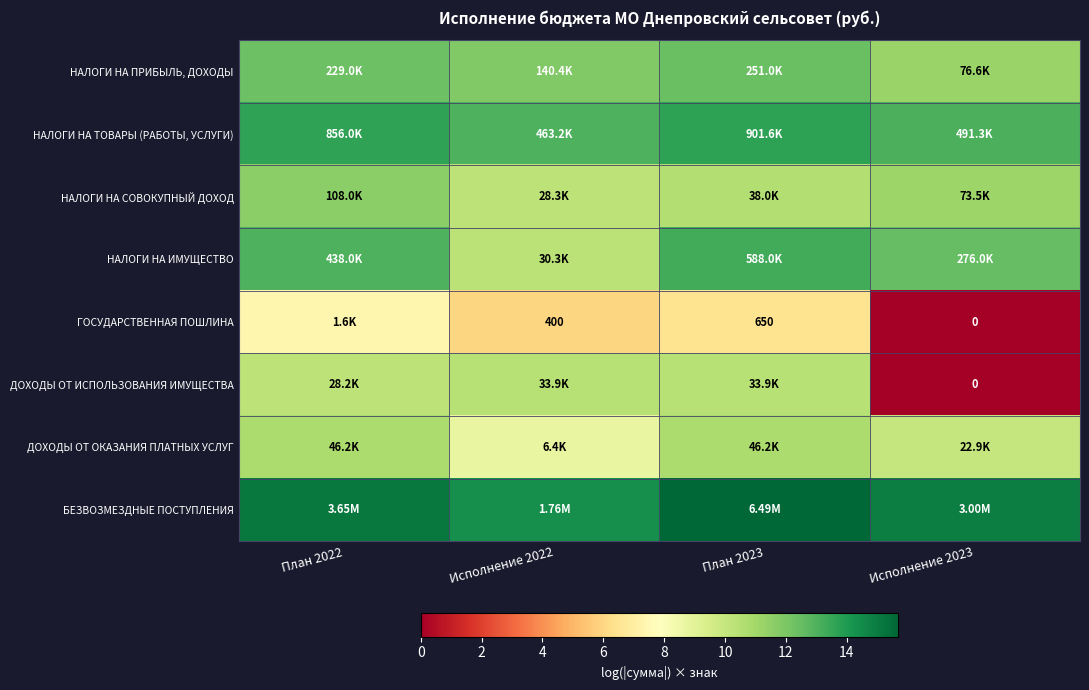

True or false: ДОХОДЫ ОТ ИСПОЛЬЗОВАНИЯ ИМУЩЕСТВА has a value of 10.2 at План 2022.

True